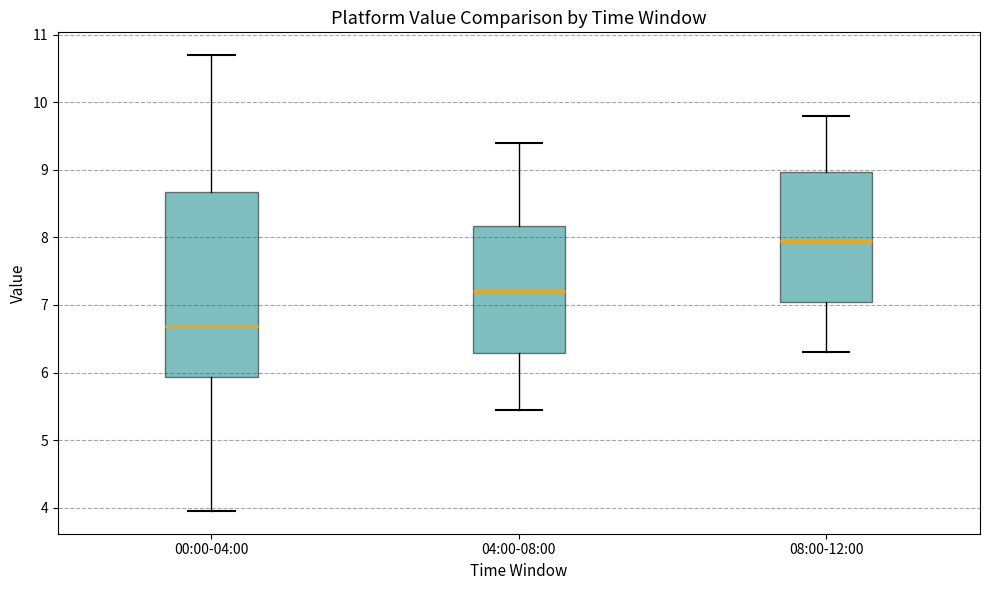

Which box's median line is the lowest?

00:00-04:00